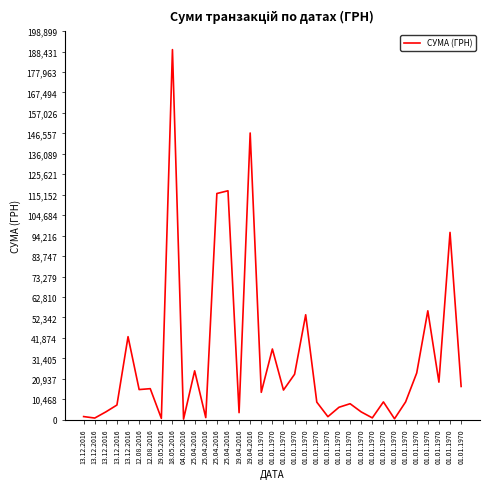

List the labels in order of value, smallest first.

04.05.2016, 01.01.1970, 19.05.2016, 13.12.2016, 01.01.1970, 25.04.2016, 01.01.1970, 13.12.2016, 19.04.2016, 01.01.1970, 13.12.2016, 01.01.1970, 13.12.2016, 01.01.1970, 01.01.1970, 01.01.1970, 01.01.1970, 01.01.1970, 01.01.1970, 12.08.2016, 12.08.2016, 01.01.1970, 01.01.1970, 01.01.1970, 01.01.1970, 25.04.2016, 01.01.1970, 13.12.2016, 01.01.1970, 01.01.1970, 01.01.1970, 25.04.2016, 25.04.2016, 19.04.2016, 18.05.2016